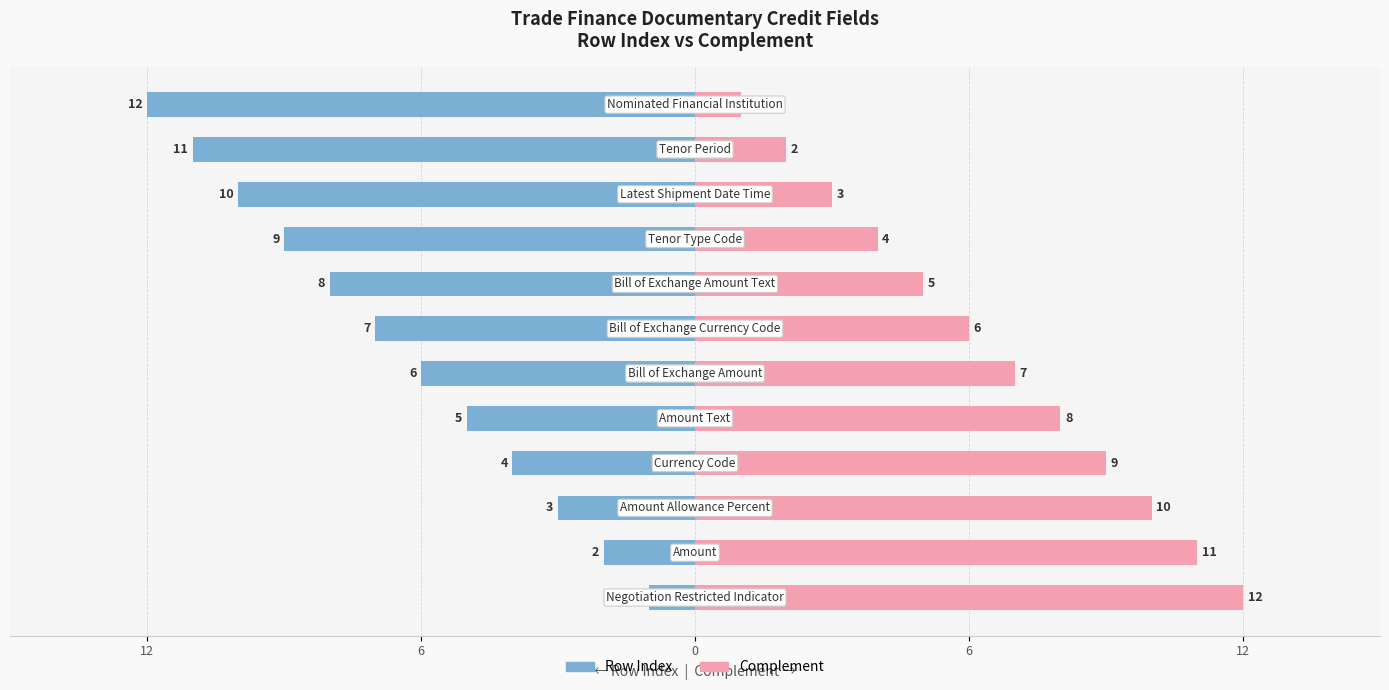

How many bars are there in each group?

2